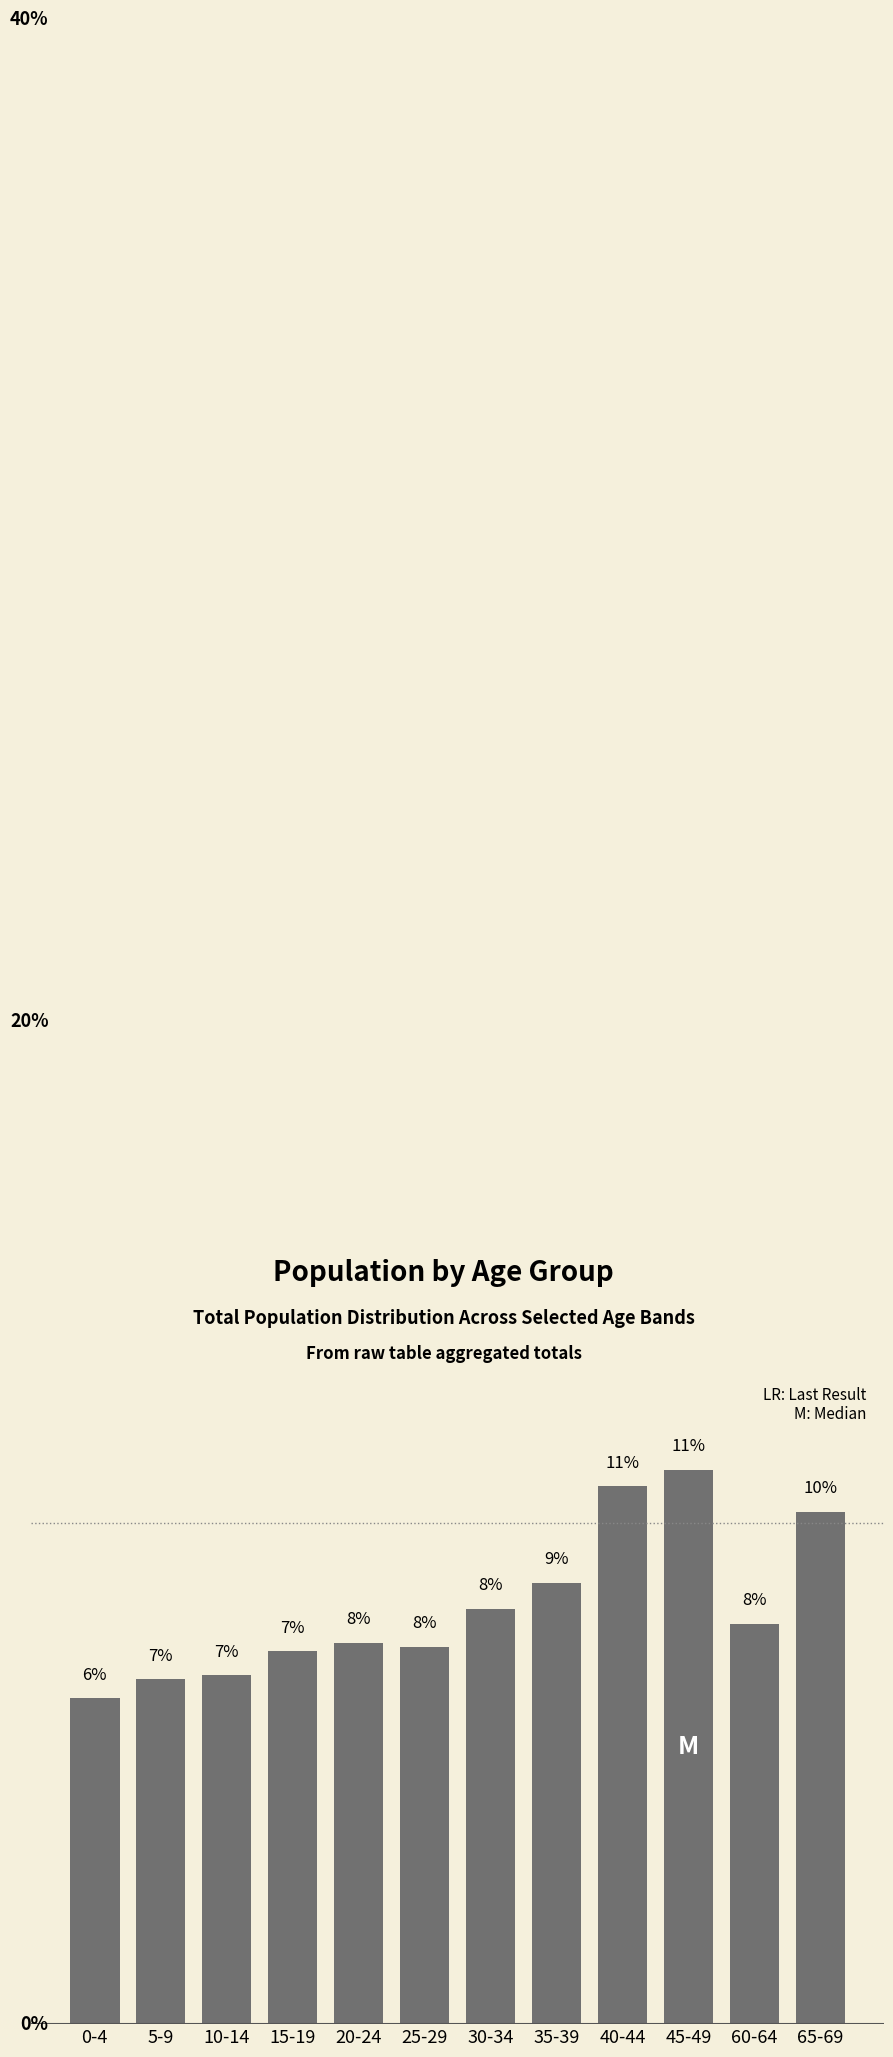

The chart shows a value of 8.8 at 35-39. True or false?

True